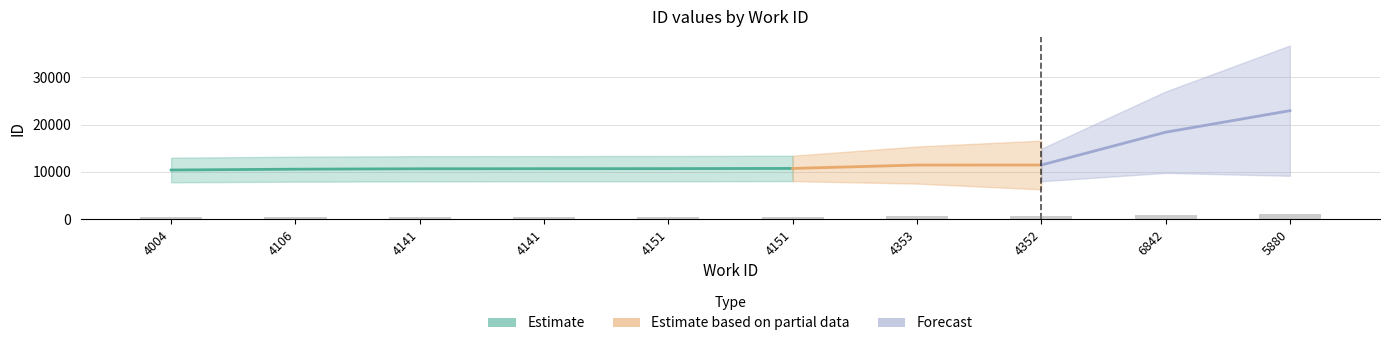

How many values are below 536?

5